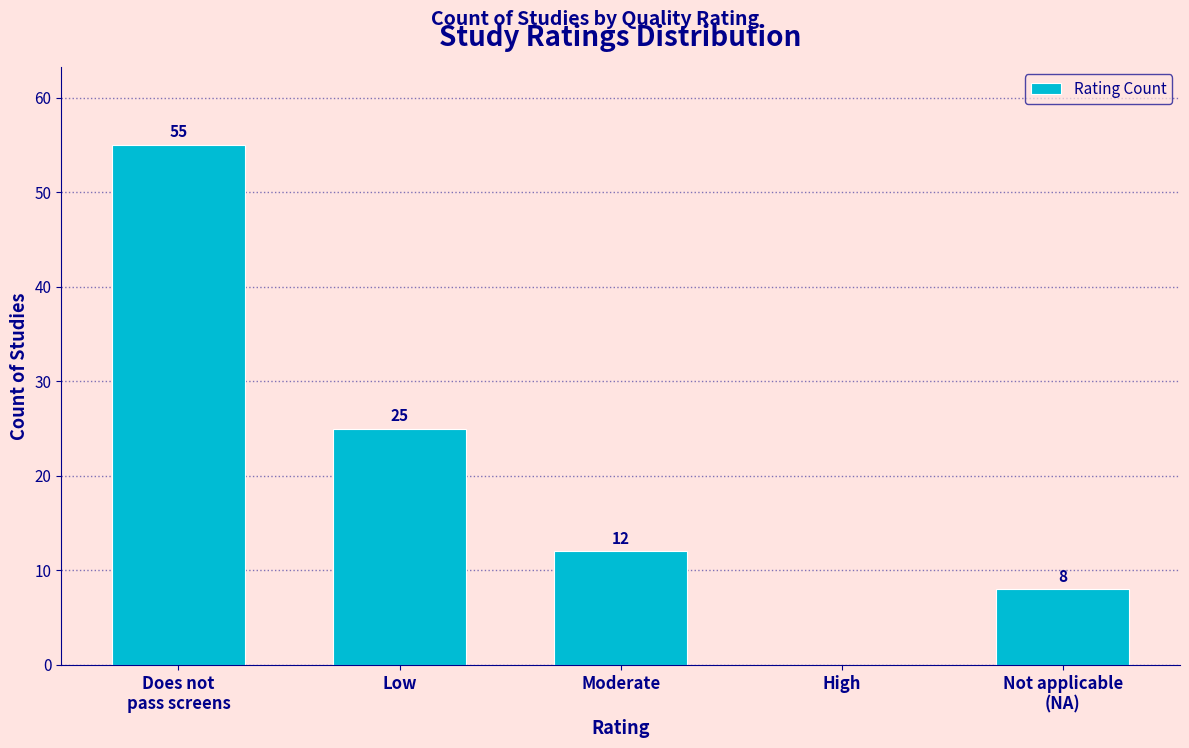

What is the maximum value shown in the chart?

55